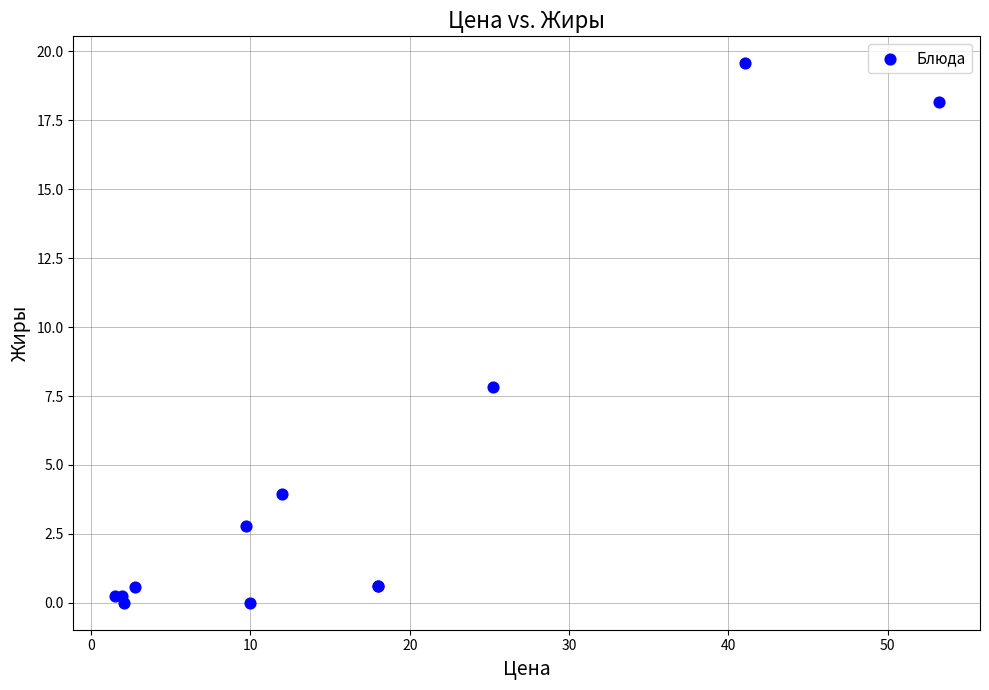

What Y value in the scatter plot is closest to 9?

7.8